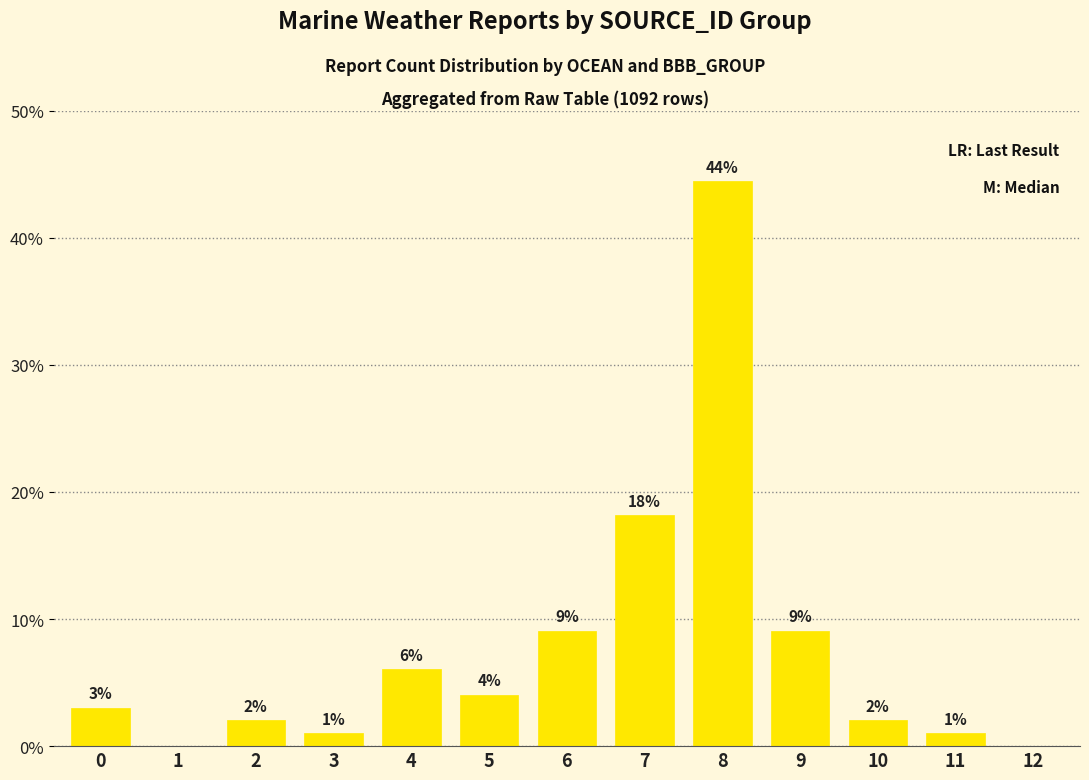

Are the bars grouped side by side (vs. stacked)?

No